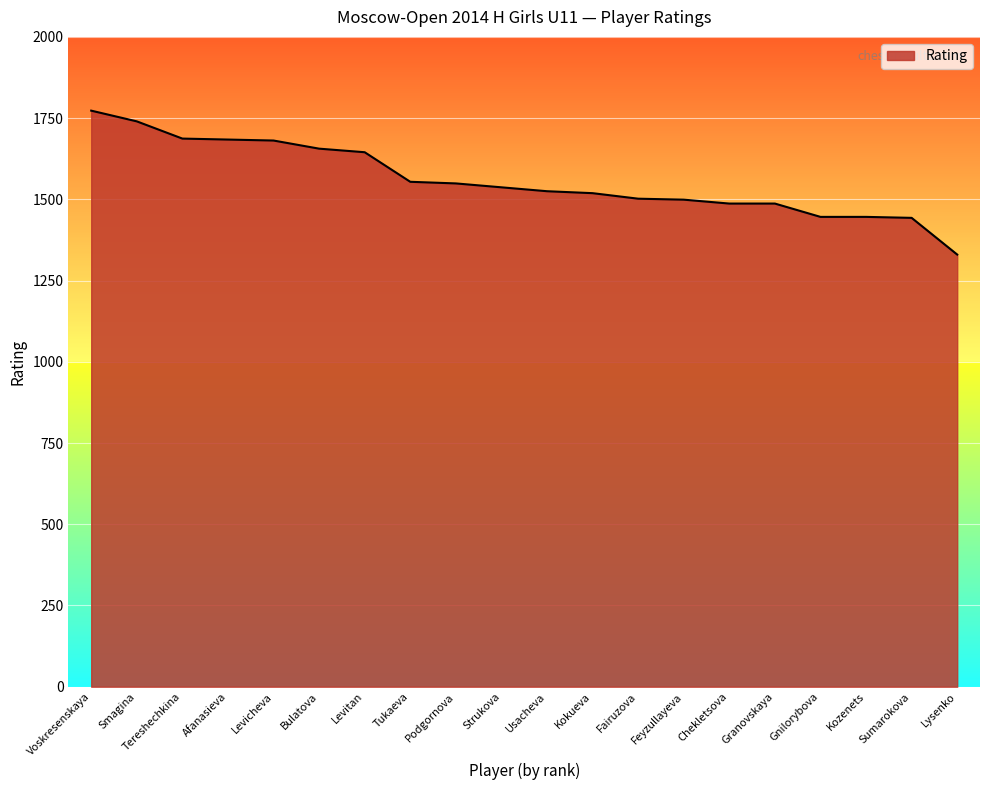

The value at Lysenko is 715. True or false?

False